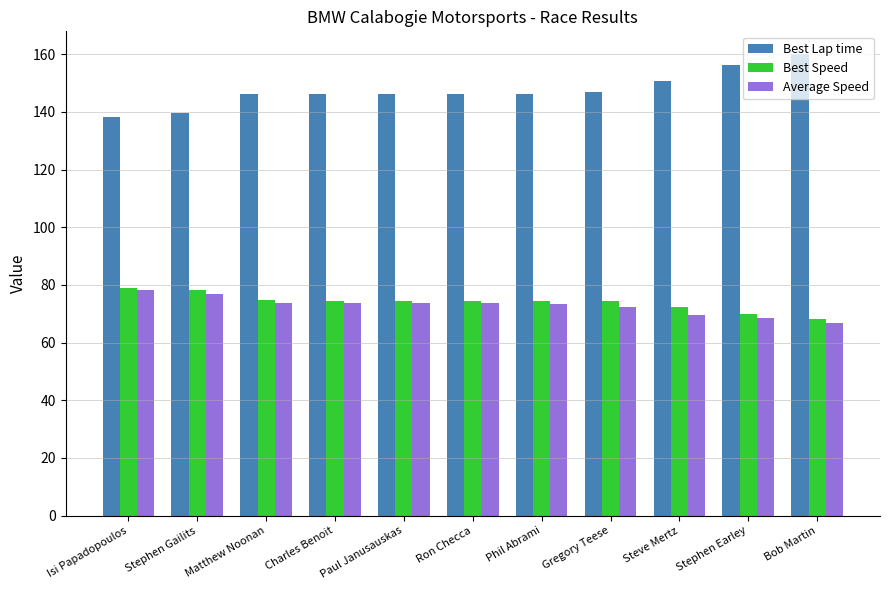

At which label does Best Lap time reach its minimum?

Isi Papadopoulos